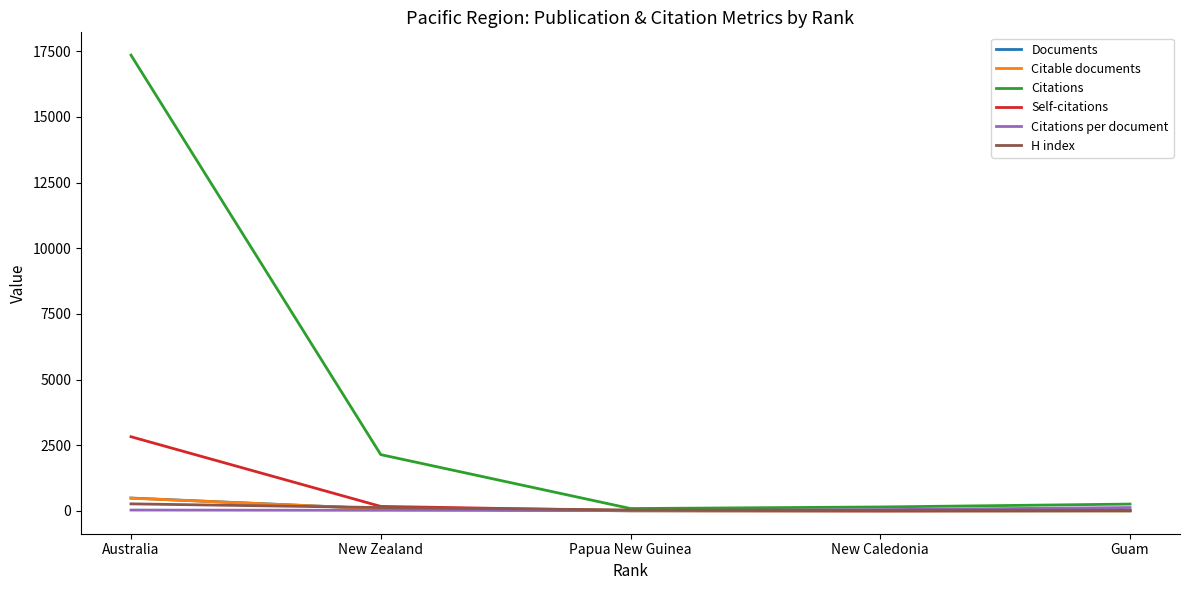

True or false: Citations has a value of 3189.1 at New Zealand.

False